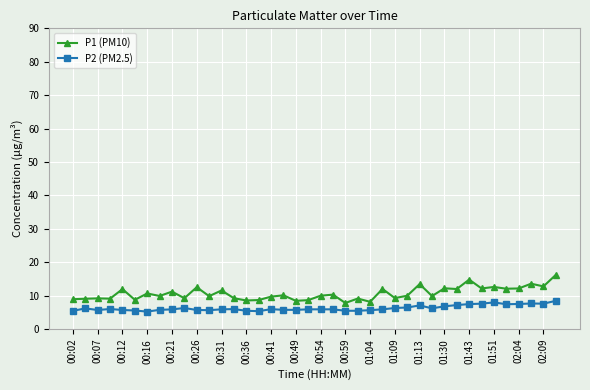

True or false: P2 (PM2.5) has more than 2 points higher than both neighbors.

True